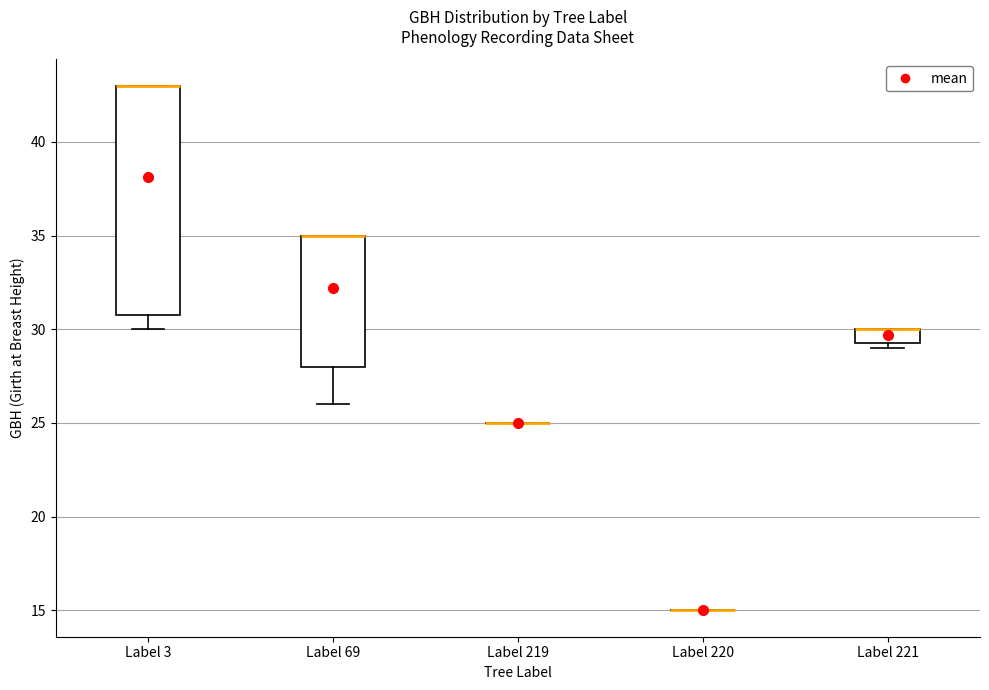

Reading left to right, read every box against the y-axis: the position of its median line, the range the box covers, and the ends of its whiskers. The values are not printed on the chart, so give them approximately, as read against the axis.

Label 3: median 43.0 (drawn on the box's upper edge), box 31.0 to 43.0, whiskers 30.0 to 43.0
Label 69: median 35.0 (drawn on the box's upper edge), box 28.0 to 35.0, whiskers 26.0 to 35.0
Label 219: box collapsed to a line at 25.0, whiskers 25.0 to 25.0
Label 220: box collapsed to a line at 15.0, whiskers 15.0 to 15.0
Label 221: median 30.0 (drawn on the box's upper edge), box 29.5 to 30.0, whiskers 29.0 to 30.0